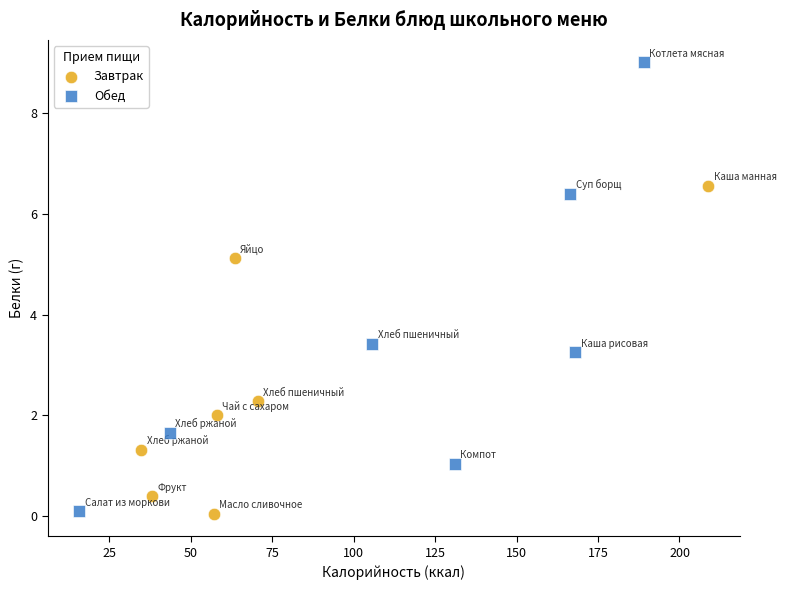

Which series has the widest spread of Y values?

Обед